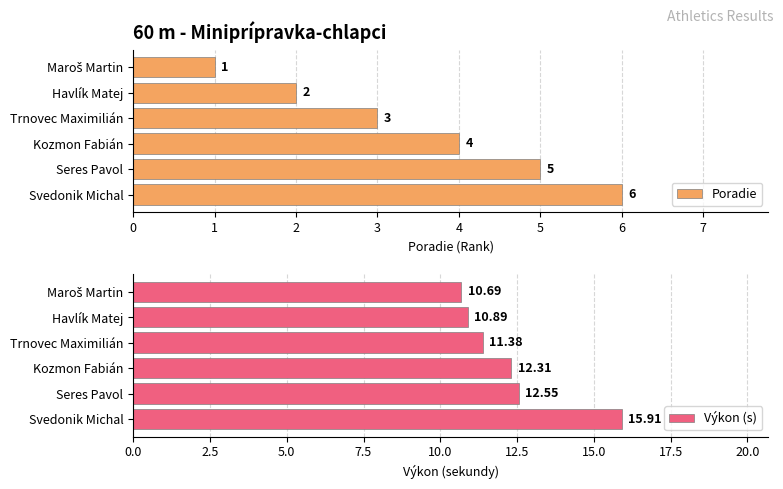

What are all the series names shown in the legend?

Poradie, Výkon (s)